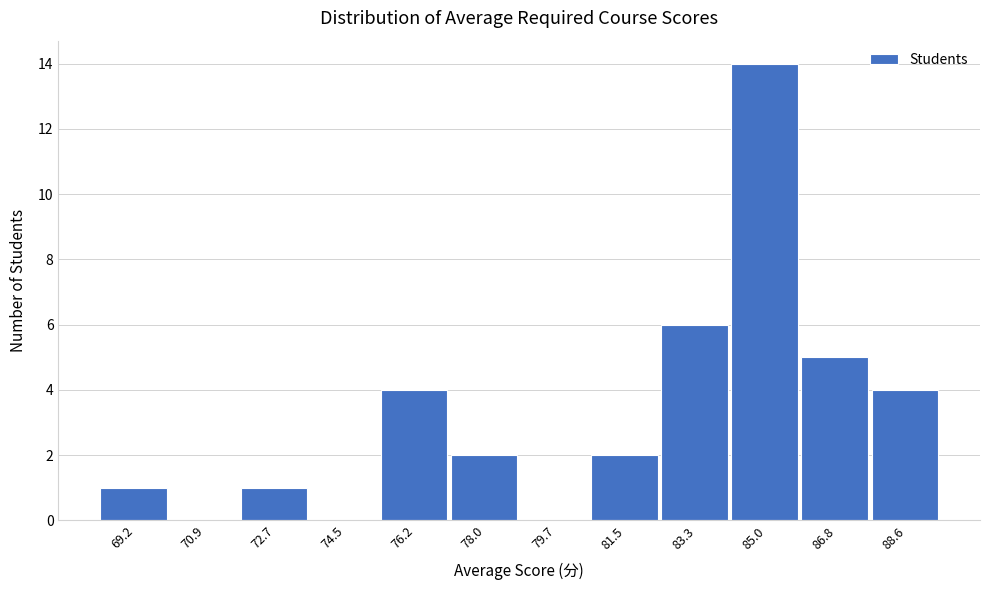

Reading right to left, what are all the values shown in this chart?

88.6=4	86.8=5	85.0=14	83.3=6	81.5=2	79.7=0	78.0=2	76.2=4	74.5=0	72.7=1	70.9=0	69.2=1